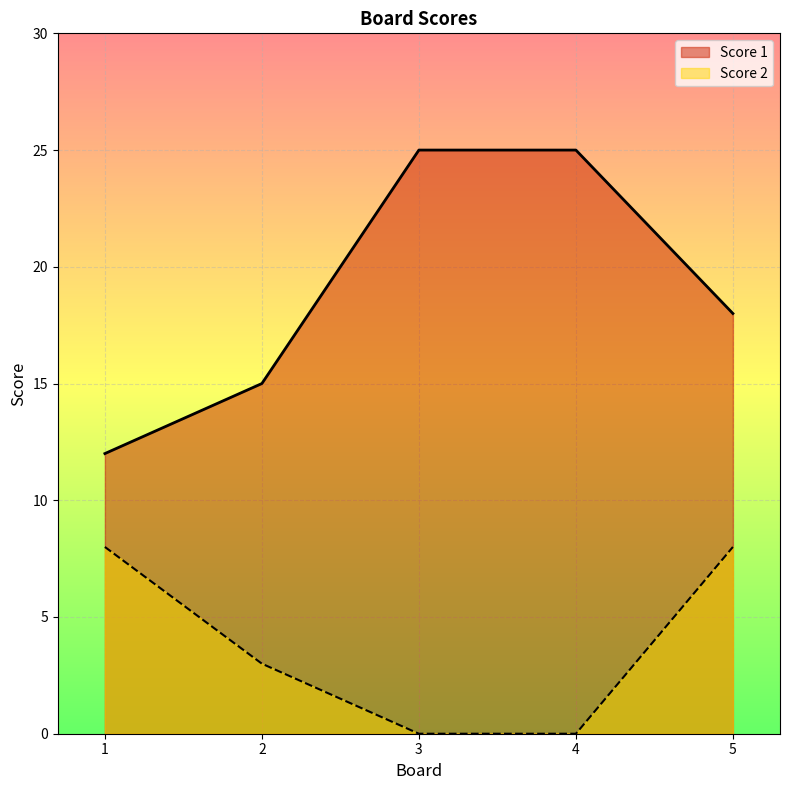

What is the difference between the second highest and minimum values in the Score 1 series?

13